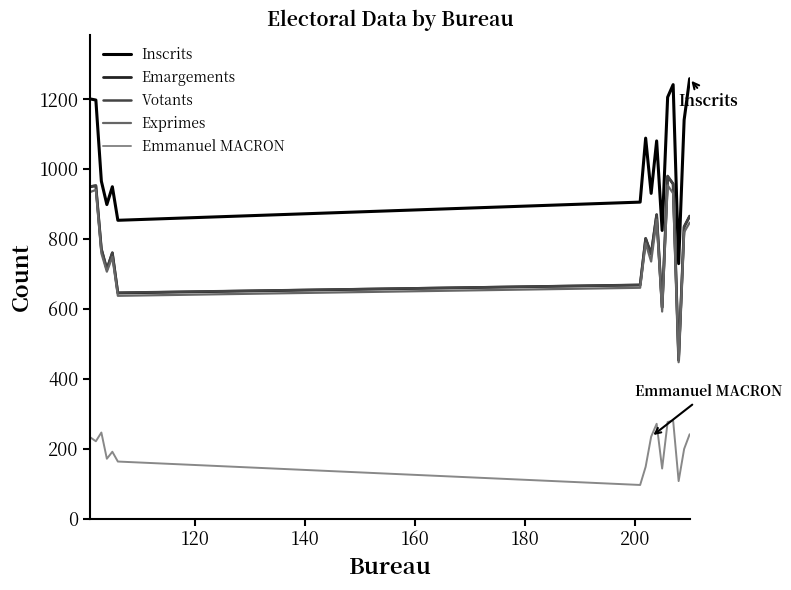

True or false: Emmanuel MACRON and Exprimes cross at least once.

False